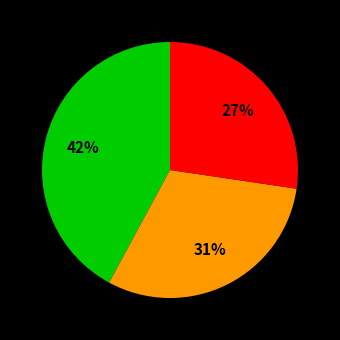

To the nearest percent, what is the average slice percentage?

33%